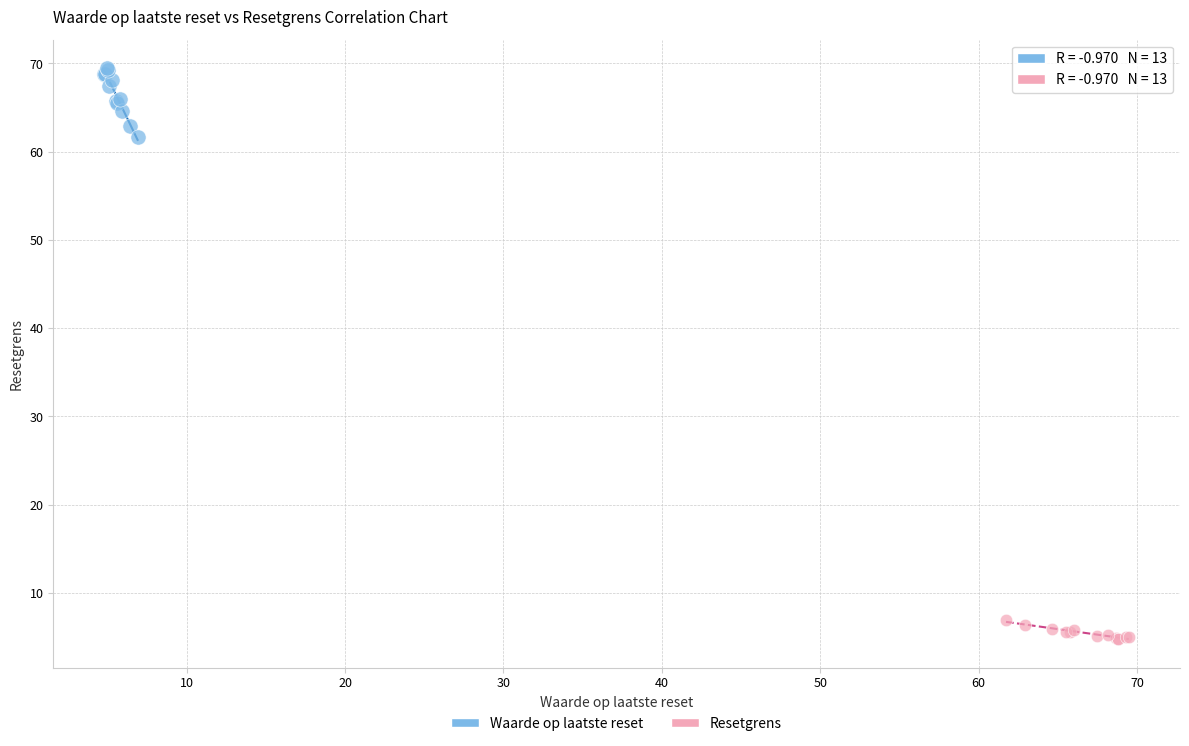

Which series has the largest Y range (max minus min)?

Waarde op laatste reset